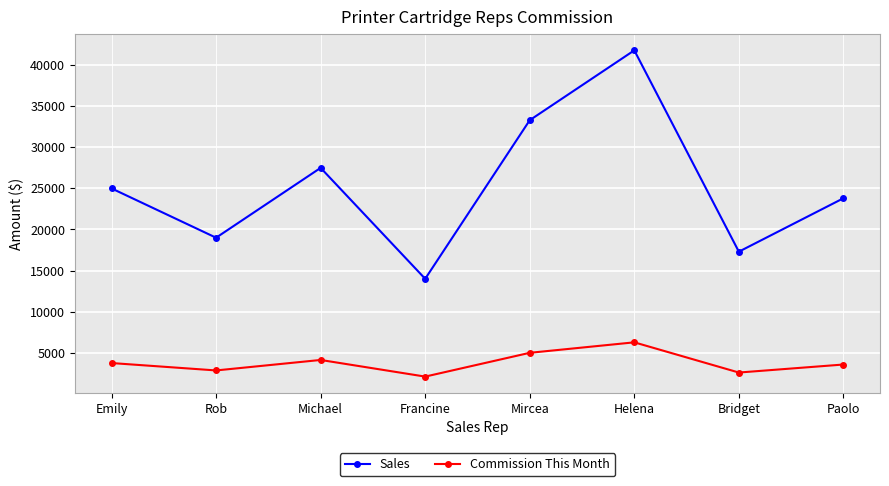

True or false: Commission This Month and Sales cross at least once.

False